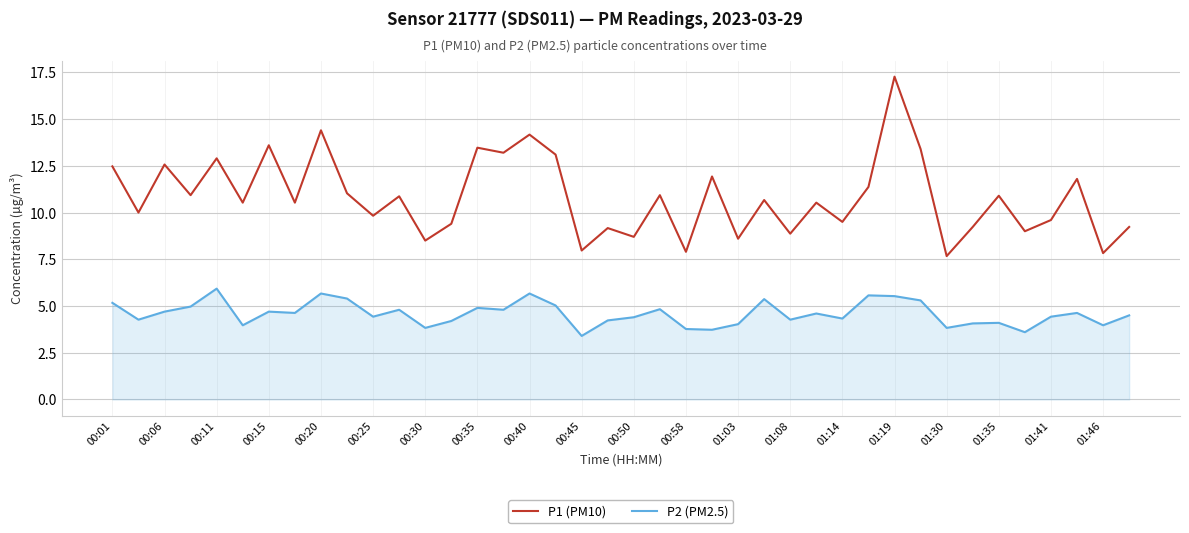

What is the difference between the maximum and minimum values in the P2 (PM2.5) series?

2.5